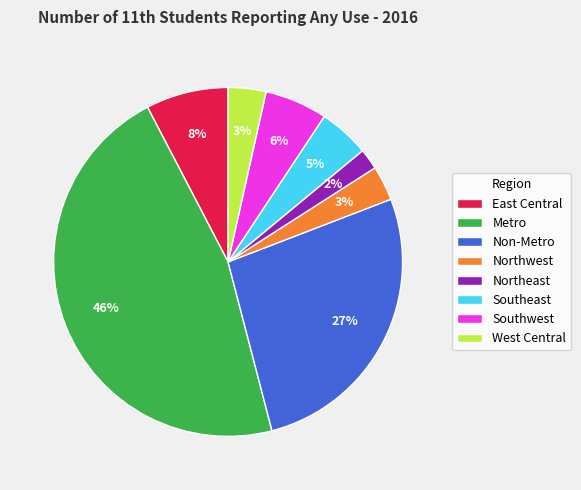

Does any single category account for the majority?

No